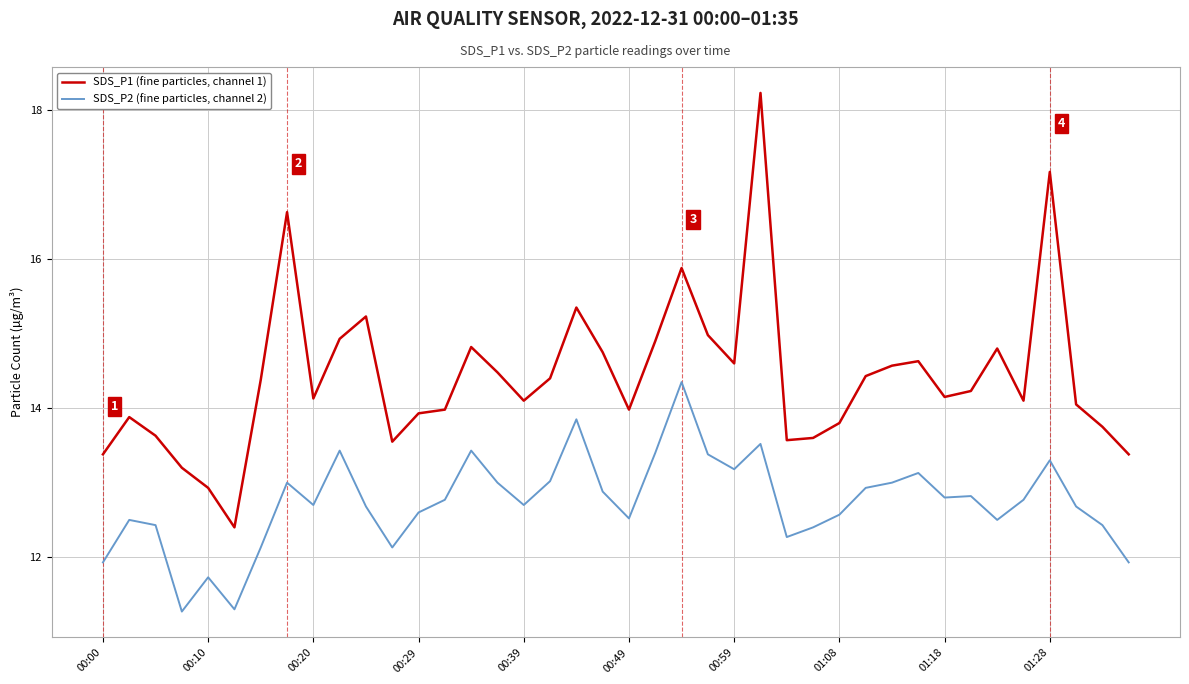

In SDS_P2 (fine particles, channel 2), how many points are higher than both neighbors (excluding endpoints)?

11